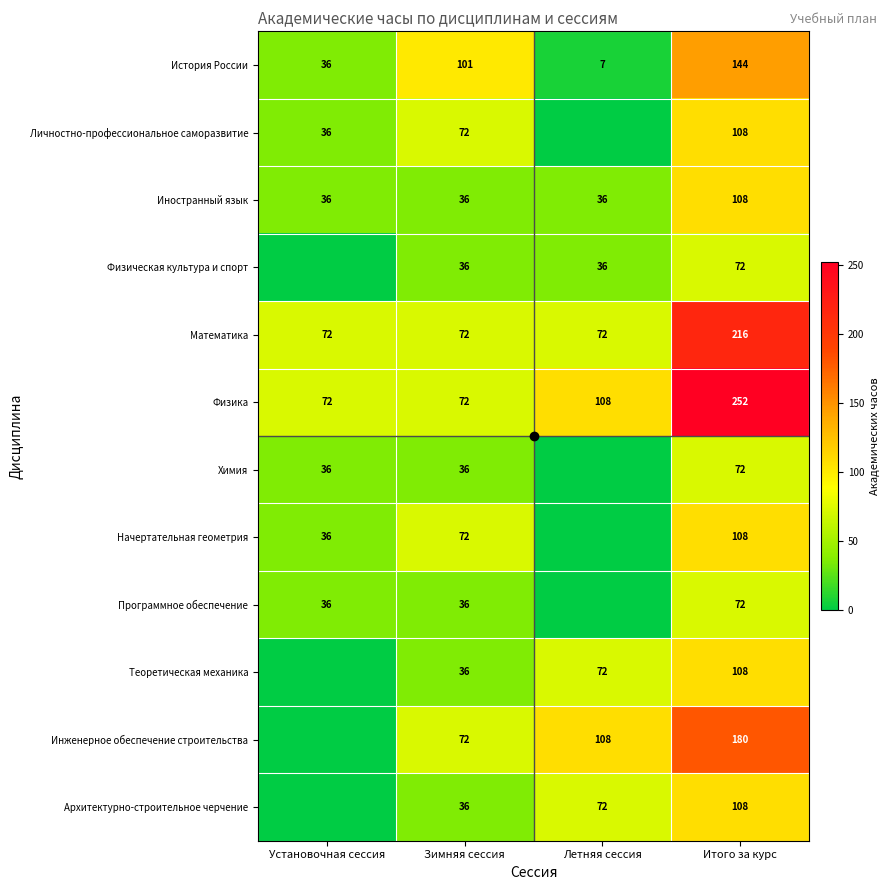

True or false: Математика has a value of 216 at Итого за курс.

True